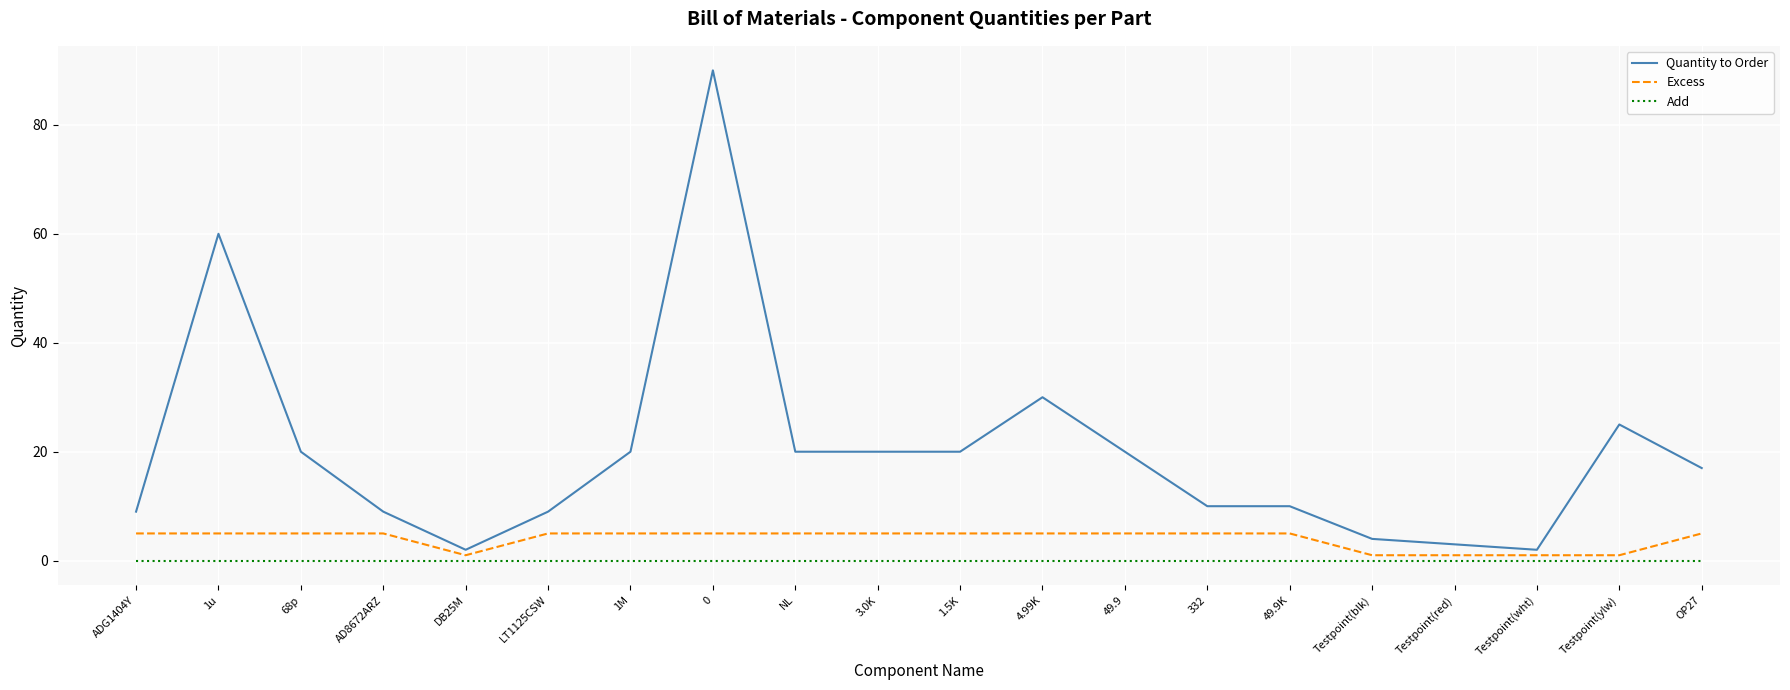

Reading right to left, list all the values displayed in this chart.

Quantity to Order: 17	25	2	3	4	10	10	20	30	20	20	20	90	20	9	2	9	20	60	9
Excess: 5	1	1	1	1	5	5	5	5	5	5	5	5	5	5	1	5	5	5	5
Add: 0	0	0	0	0	0	0	0	0	0	0	0	0	0	0	0	0	0	0	0